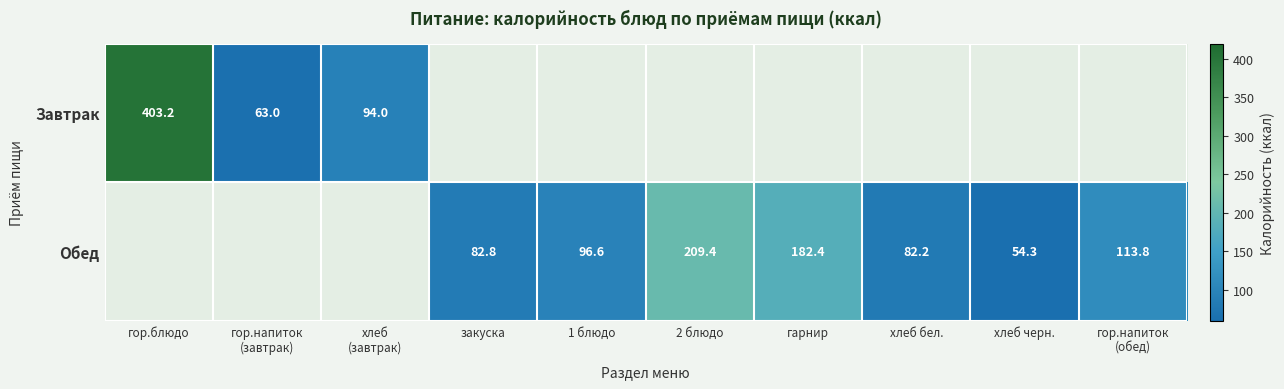

What is the sum of the Обед values at 2 блюдо and хлеб черн.?

263.7